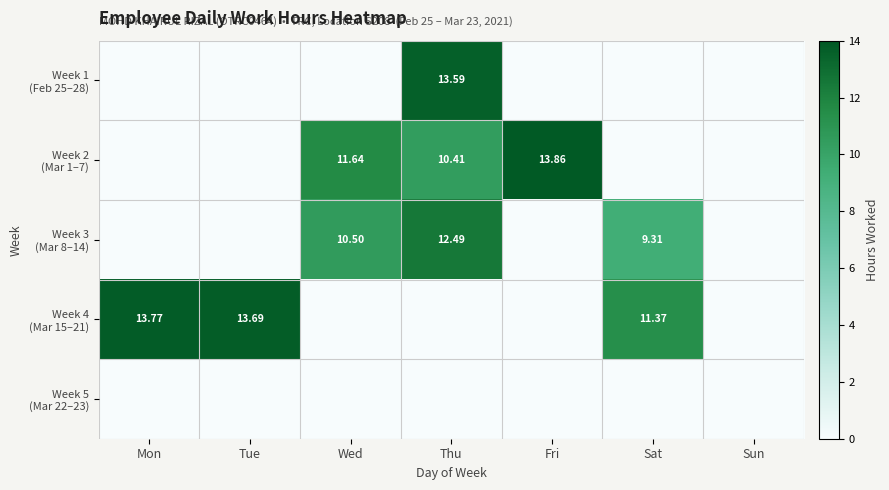

At which label is Week 4 (Mar 15–21) closest to 6?

Sat